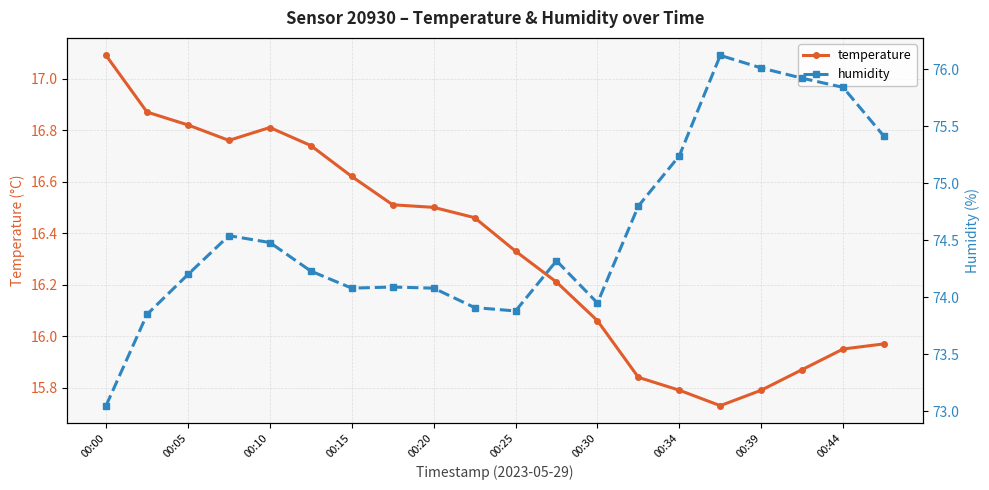

At which label does temperature first exceed 16?

00:00